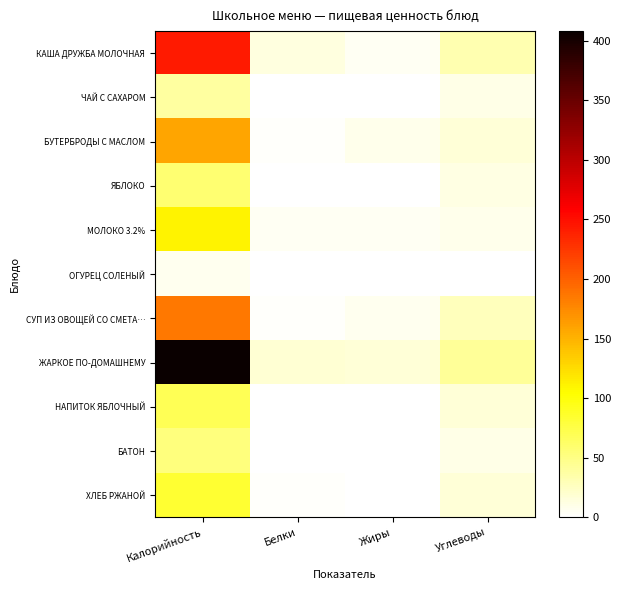

Which has a higher value, Калорийность or Жиры?

Калорийность